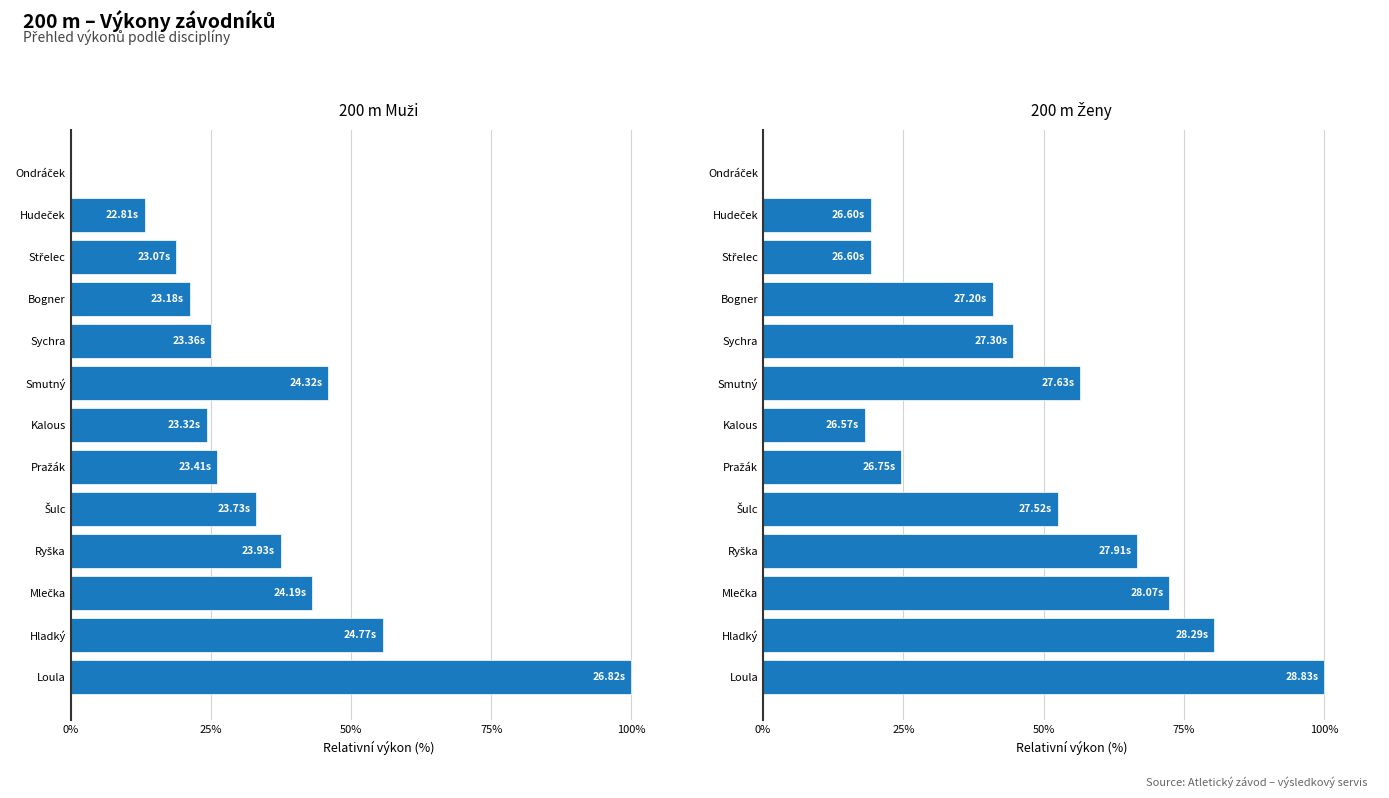

Rank the series by their maximum value, from highest to lowest.

200 m Muži, 200 m Ženy